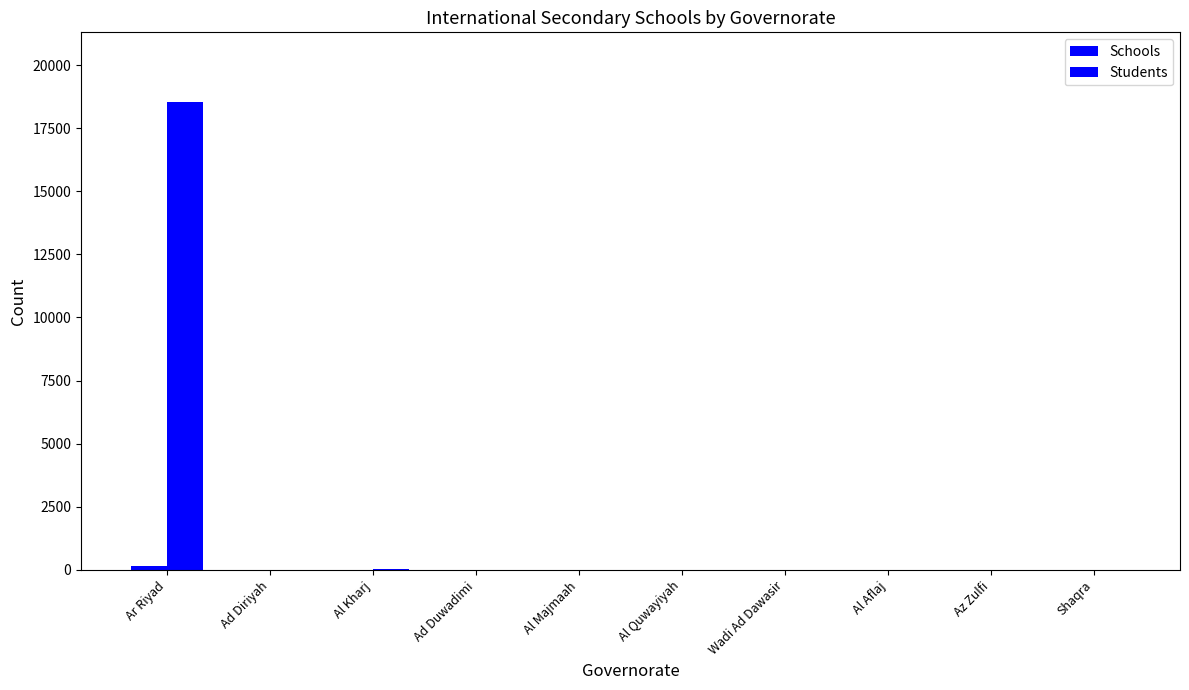

Reading left to right, extract all data points from this chart.

Schools: 148	0	2	0	0	0	0	0	0	0
Students: 18518	0	19	0	0	0	0	0	0	0